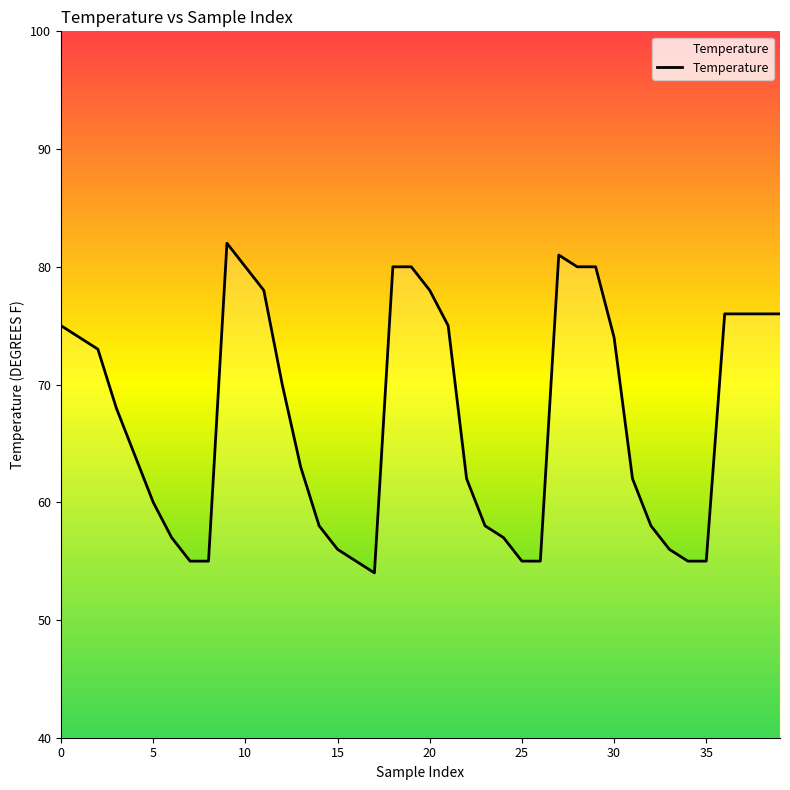

What is the minimum value shown in the chart?

54